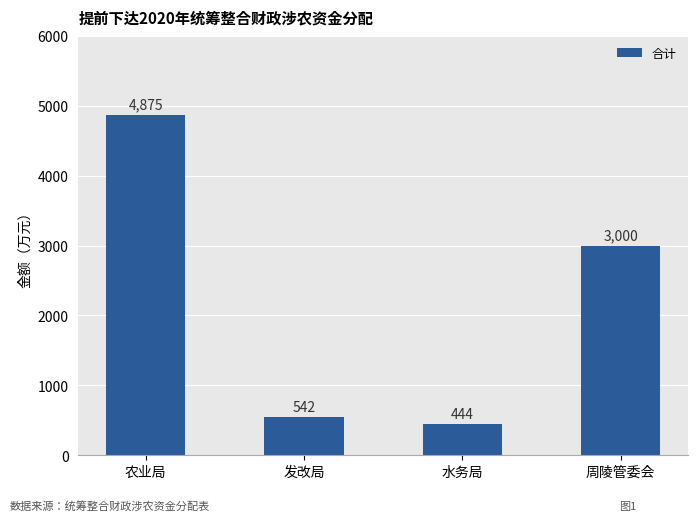

At which category does the chart reach its peak across all series?

农业局